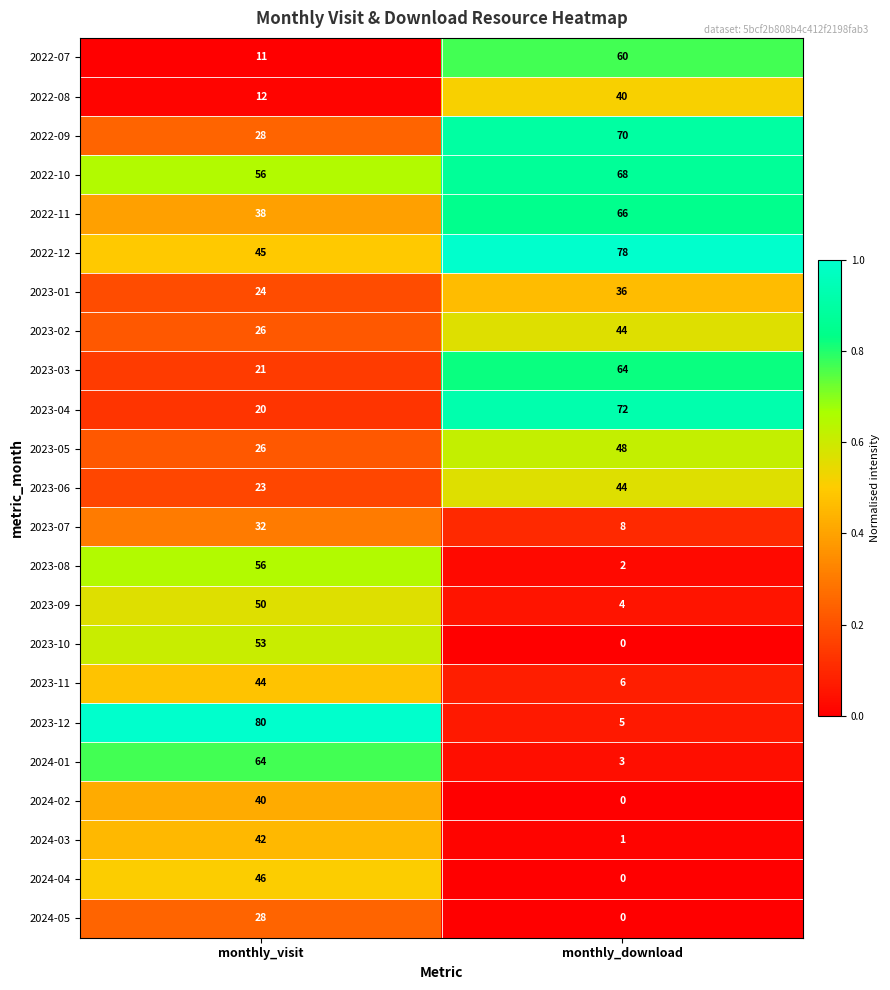

Which series has the largest range (max minus min)?

2023-12